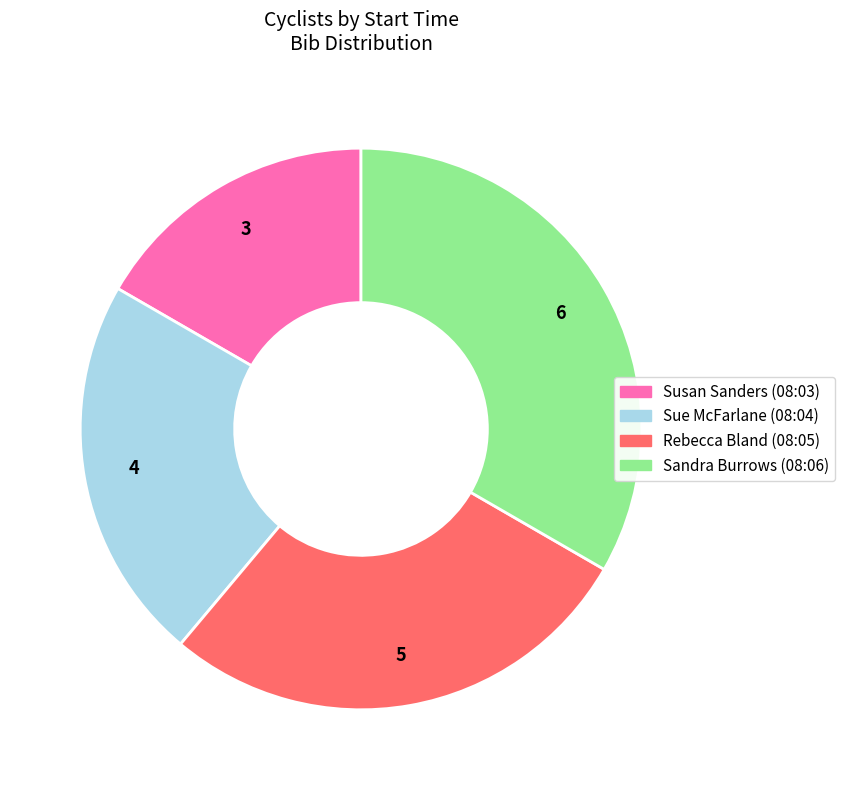

Is there any slice that represents more than half of the pie?

No